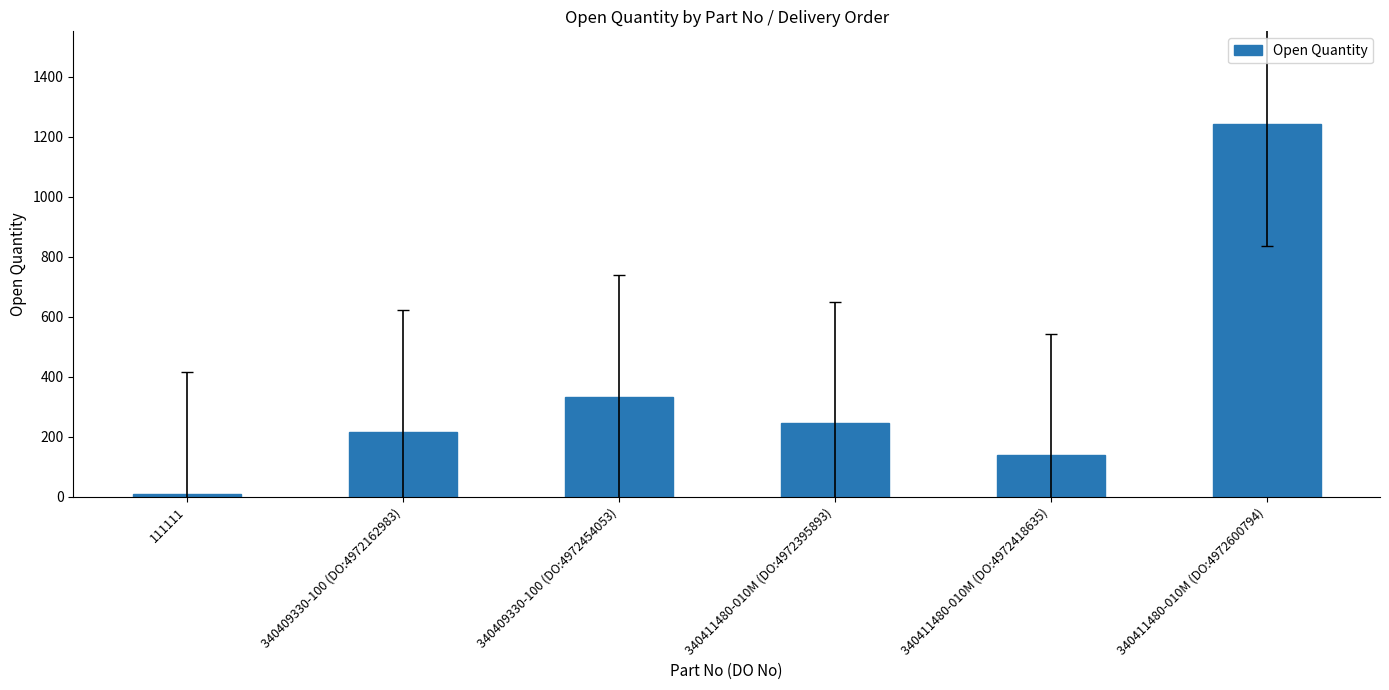

How many distinct data groups are displayed?

1